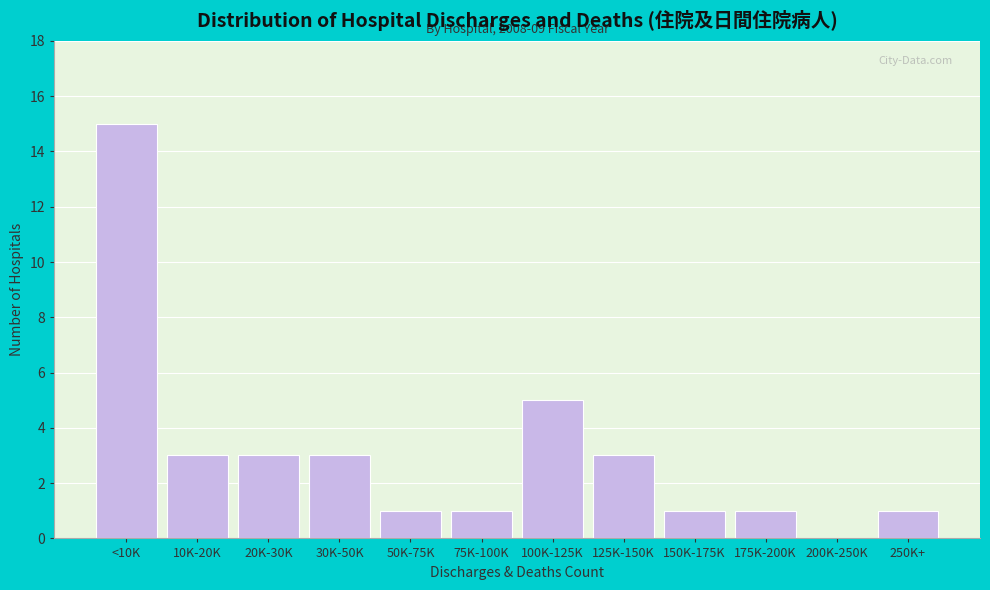

Reading right to left, what are all the values shown in this chart?

250K+=1	200K-250K=0	175K-200K=1	150K-175K=1	125K-150K=3	100K-125K=5	75K-100K=1	50K-75K=1	30K-50K=3	20K-30K=3	10K-20K=3	<10K=15